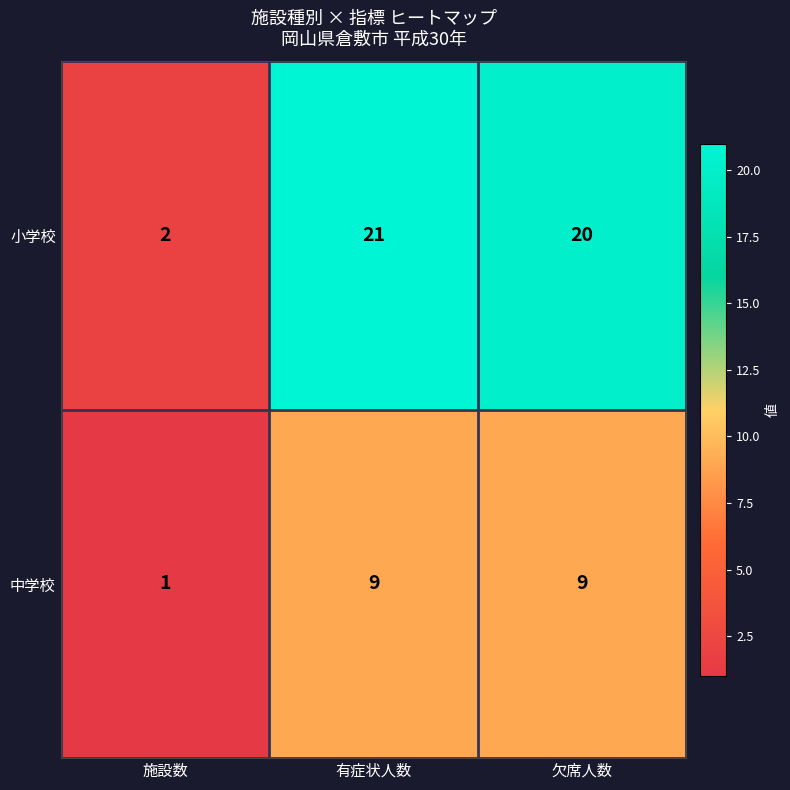

True or false: 中学校 has a value of 14 at 欠席人数.

False